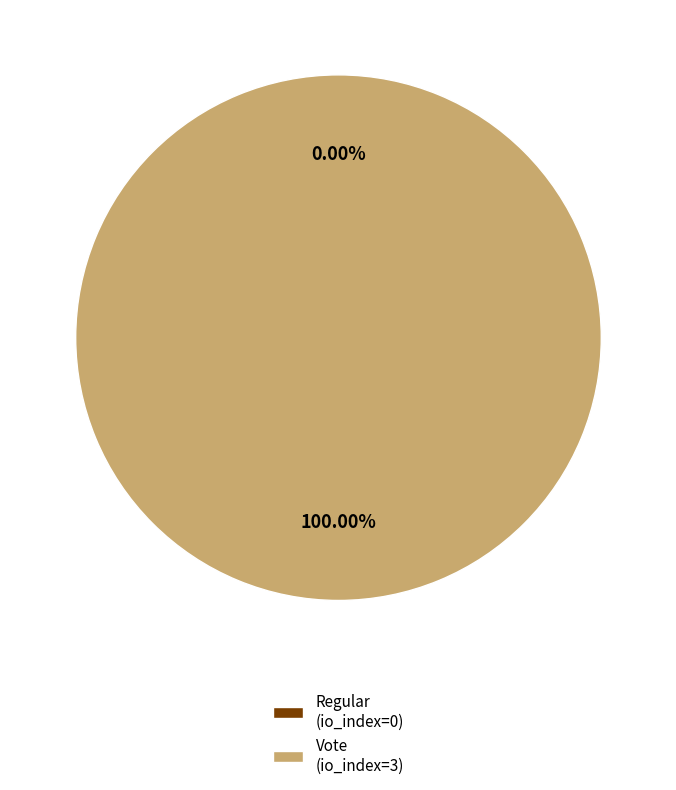

Combined, what portion of the pie is Vote (io_index=3) and Regular (io_index=0)?

100.0%